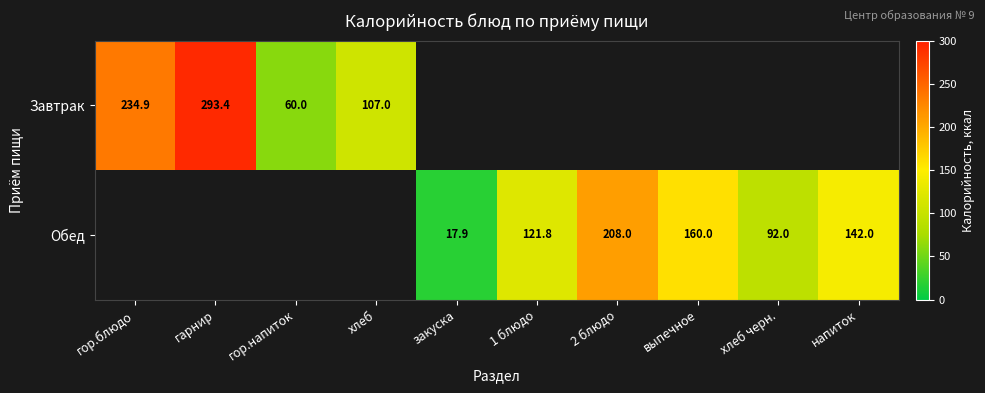

Is it true that Обед equals 121.8 at 1 блюдо?

True